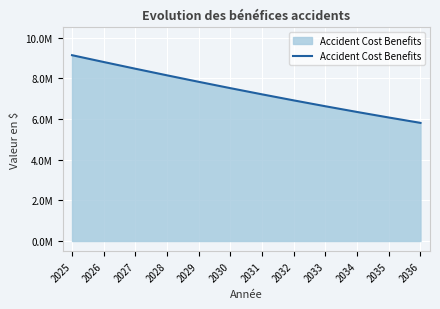

Does the chart display data point markers on the line(s)?

No